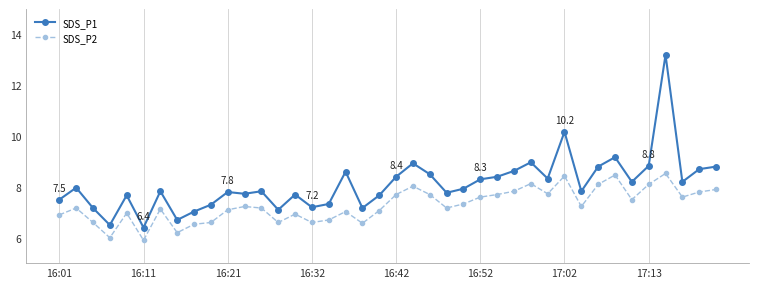

What is the value of the SDS_P1 point at the 32nd from the left?

7.8